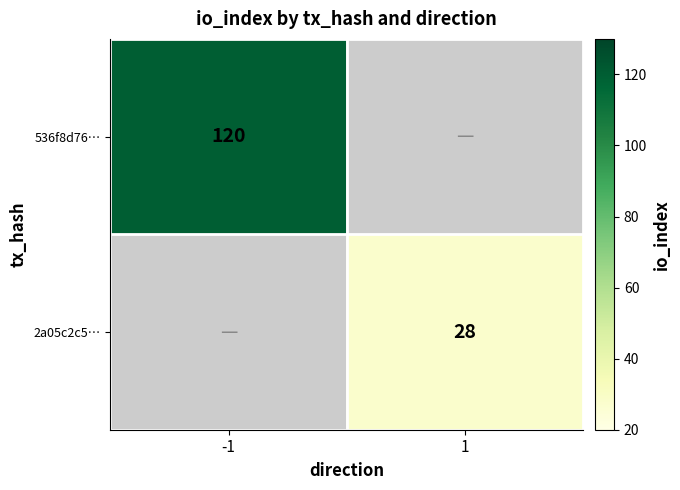

Count the number of data series in this chart.

2